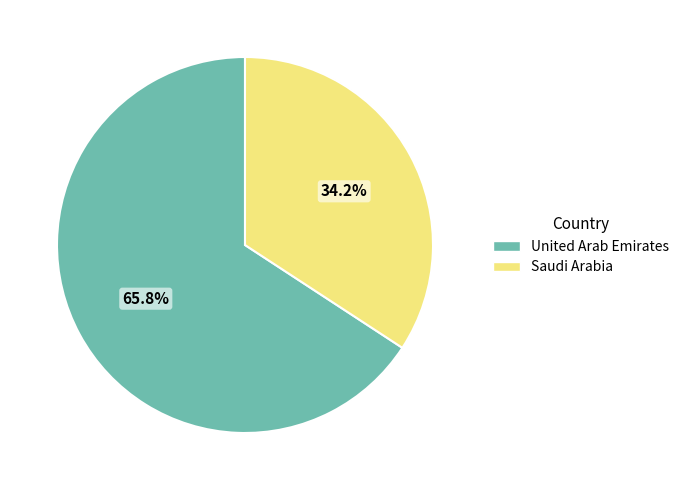

Which category has the biggest portion of the pie?

United Arab Emirates